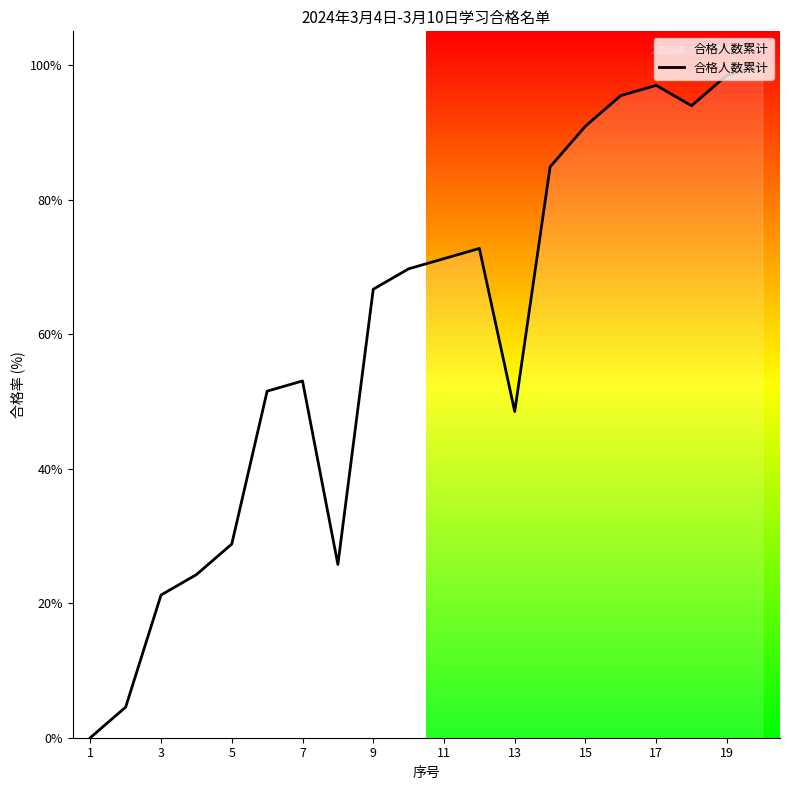

What is the greatest value displayed?

1.0